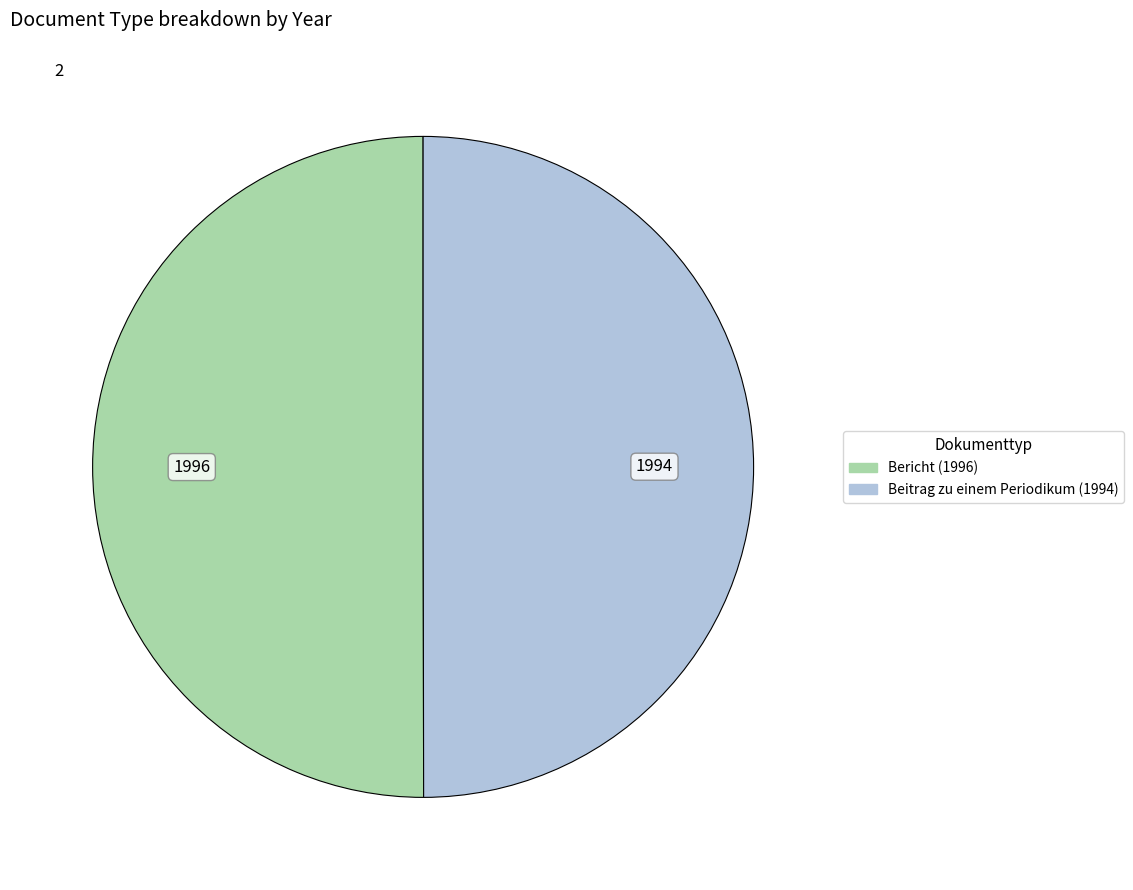

Combined, do Bericht (1996) and Beitrag zu einem Periodikum (1994) account for over 50%?

Yes